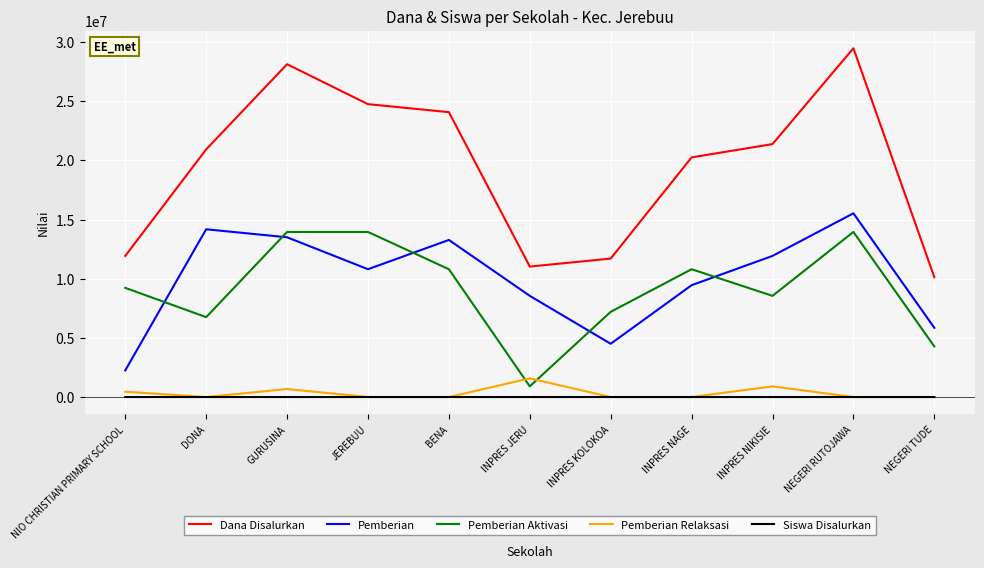

Read the Dana Disalurkan value at BENA, to the nearest 50.

24075000